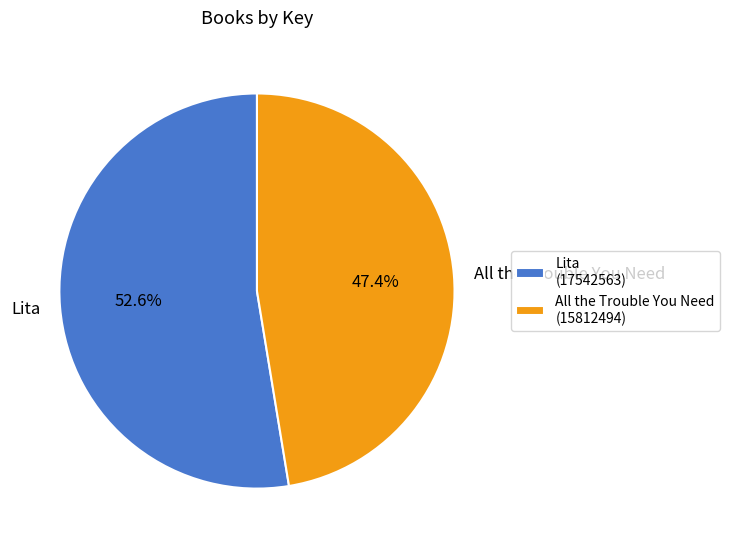

How many slices are in this pie chart?

2